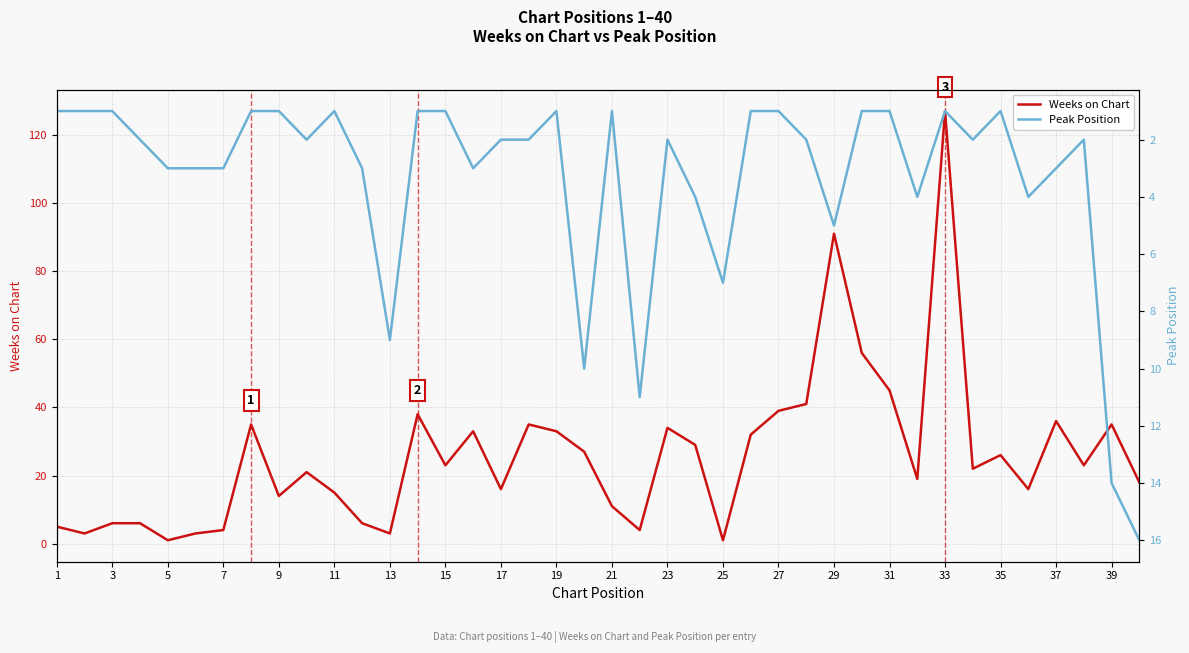

The Weeks on Chart series shows 11 at 21. True or false?

True